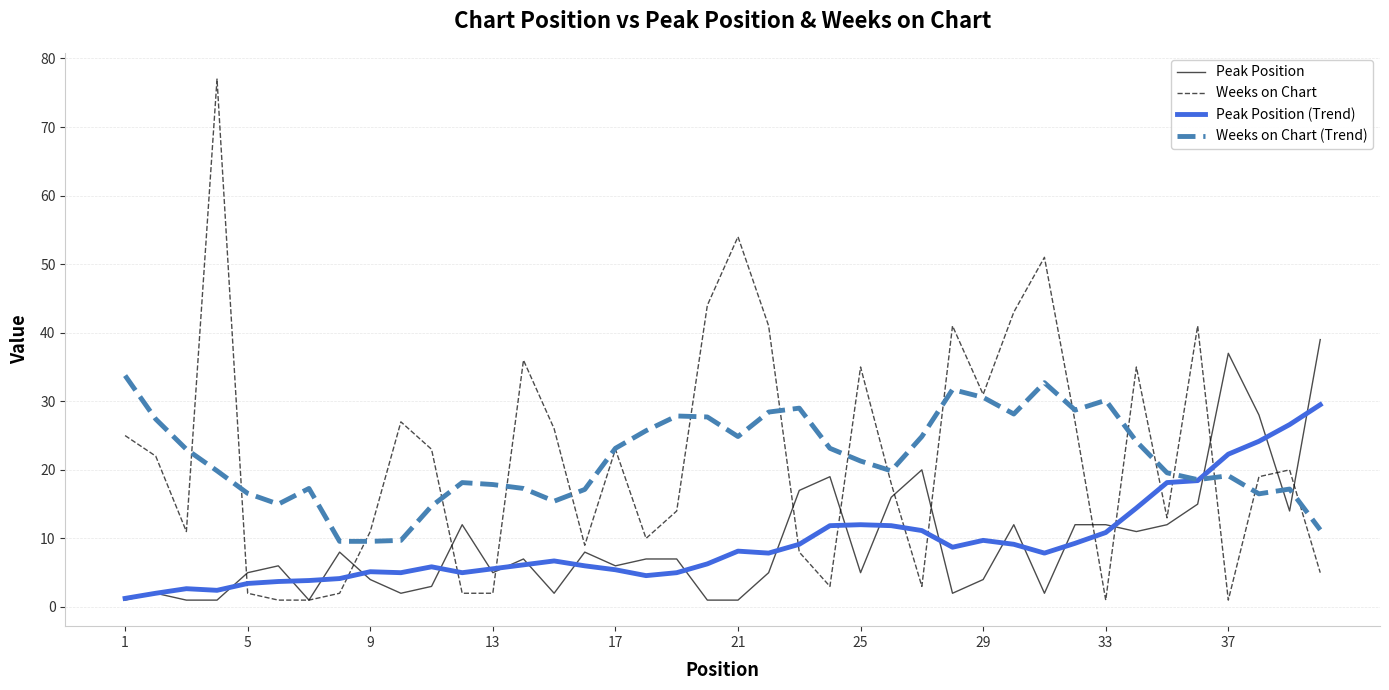

What is the greatest value displayed?

77.0